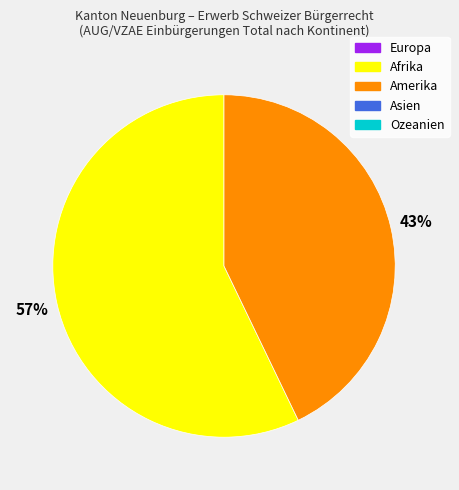

To the nearest percent, what is the average slice percentage?

50%